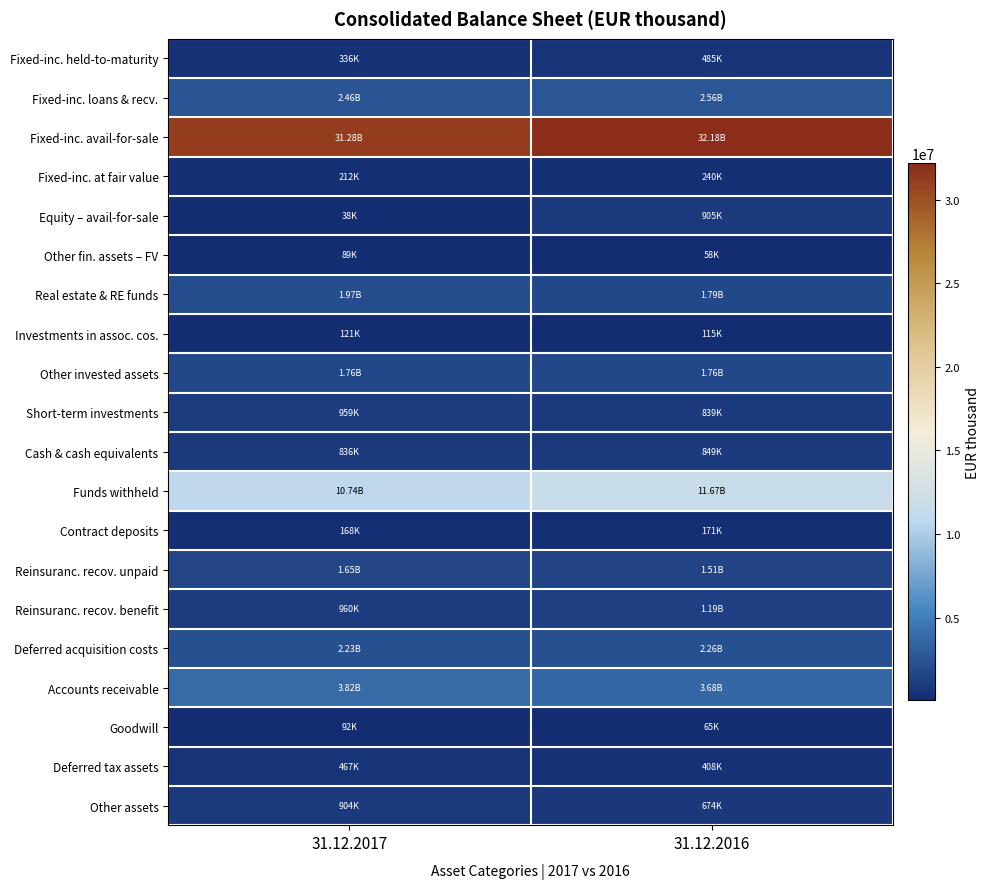

What is the total value across all series at 31.12.2016?

63422325